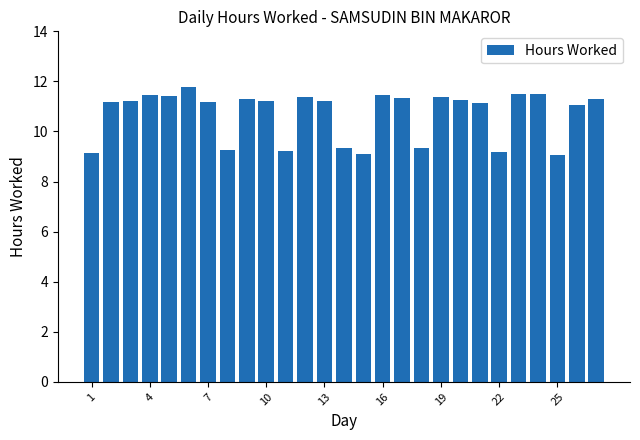

What is the smallest value displayed?

9.1